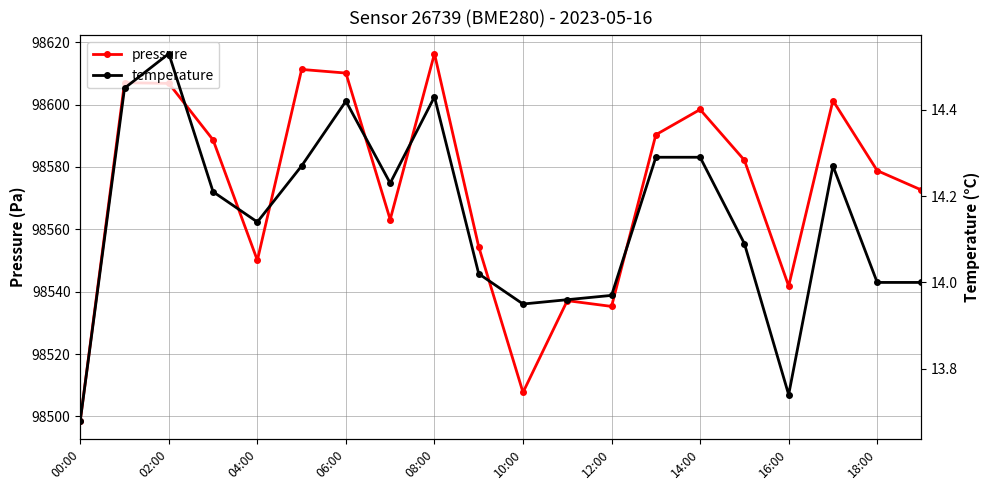

Does the chart have visible grid lines?

Yes